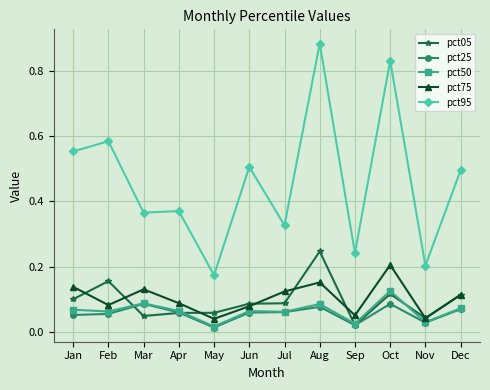

Which series has the largest range (max minus min)?

pct95